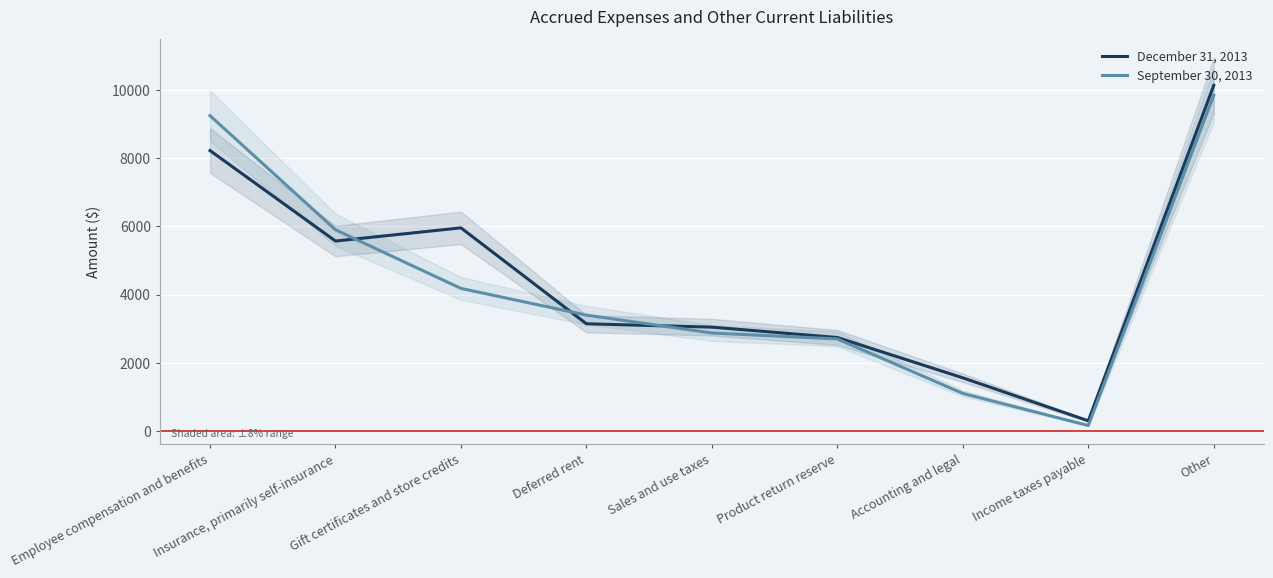

Reading left to right, transcribe all the data shown in this chart.

December 31, 2013: Employee compensation and benefits=8220	Insurance, primarily self-insurance=5570	Gift certificates and store credits=5956	Deferred rent=3146	Sales and use taxes=3048	Product return reserve=2744	Accounting and legal=1563	Income taxes payable=304	Other=10129
September 30, 2013: Employee compensation and benefits=9243	Insurance, primarily self-insurance=5899	Gift certificates and store credits=4182	Deferred rent=3400	Sales and use taxes=2876	Product return reserve=2702	Accounting and legal=1106	Income taxes payable=166	Other=9843